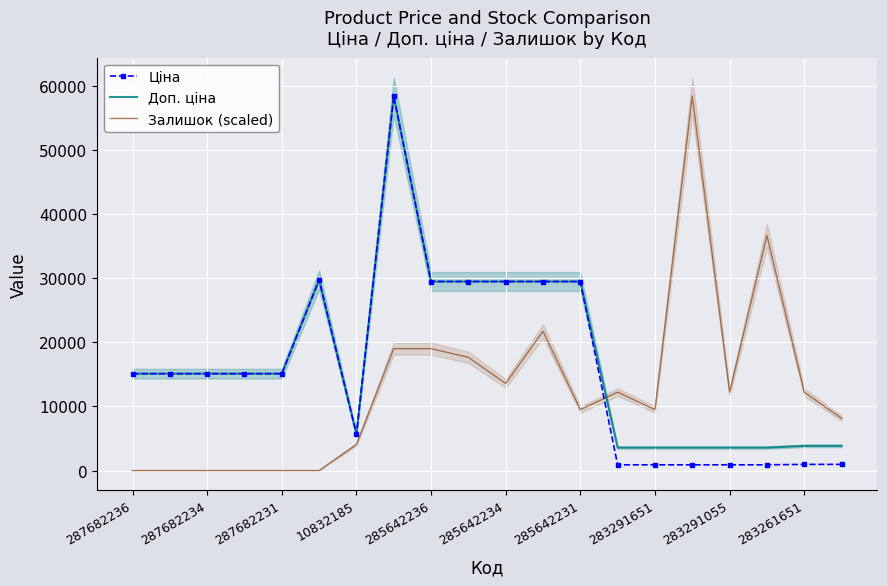

What is the sum of all Доп. ціна values?

342531.1